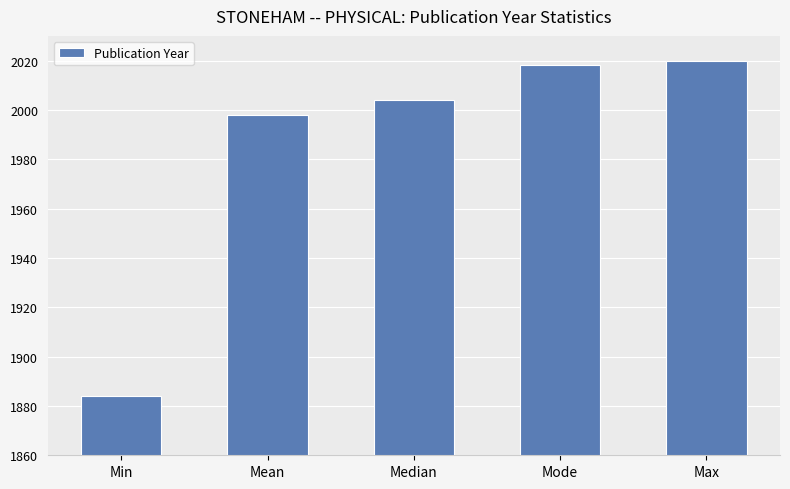

How many series are shown in this chart?

1